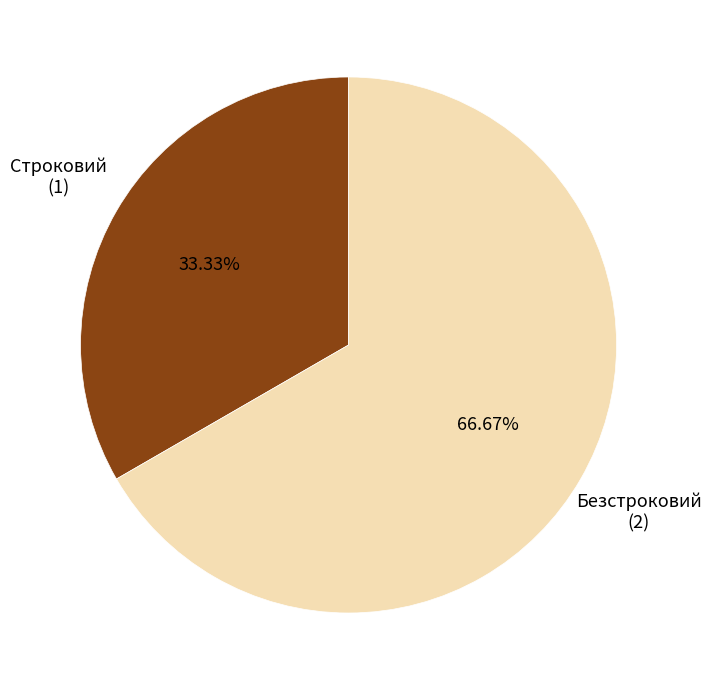

Is there any slice that represents more than half of the pie?

Yes